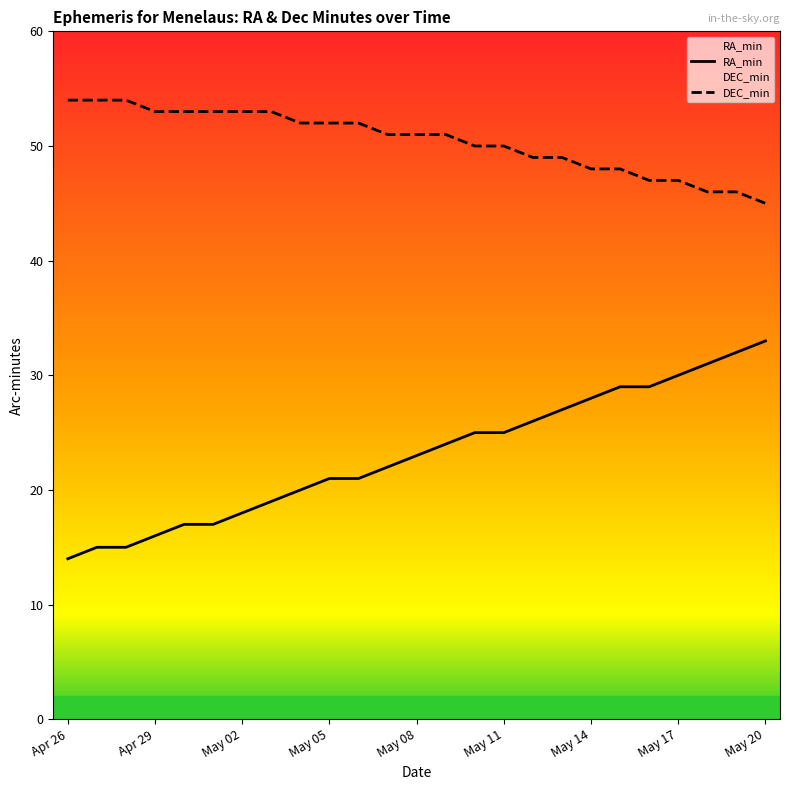

Reading right to left, extract all data points from this chart.

RA_min: 33	32	31	30	29	29	28	27	26	25	25	24	23	22	21	21	20	19	18	17	17	16	15	15	14
DEC_min: 45	46	46	47	47	48	48	49	49	50	50	51	51	51	52	52	52	53	53	53	53	53	54	54	54